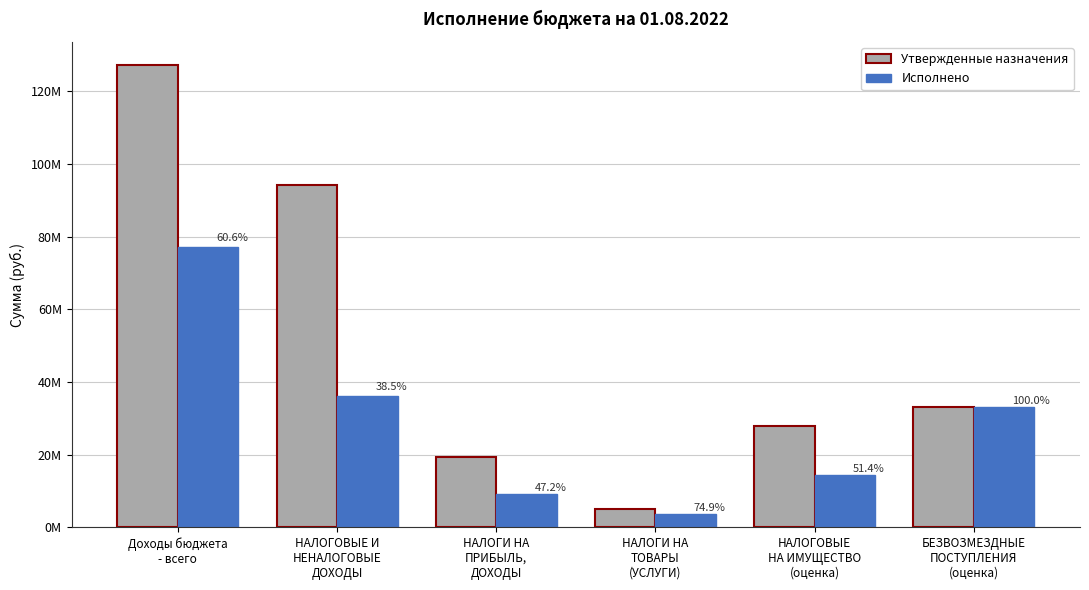

What are all the series names shown in the legend?

Утвержденные назначения, Исполнено